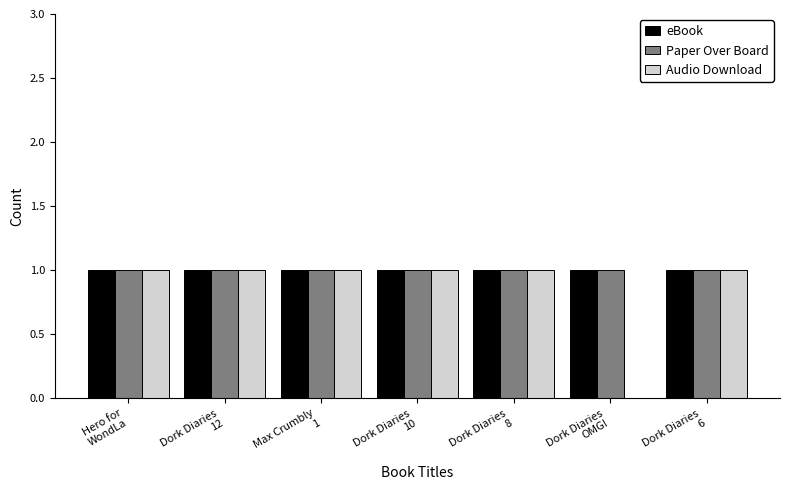

What is the sum of all Paper Over Board values?

7